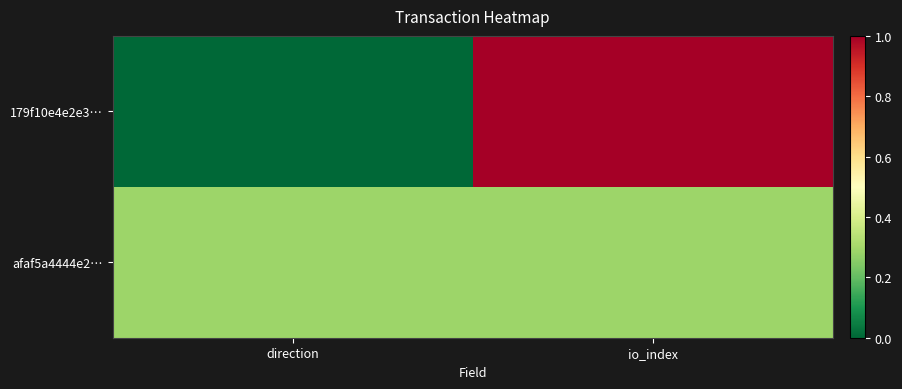

Which series has the widest spread of values?

179f10e4e2e3…